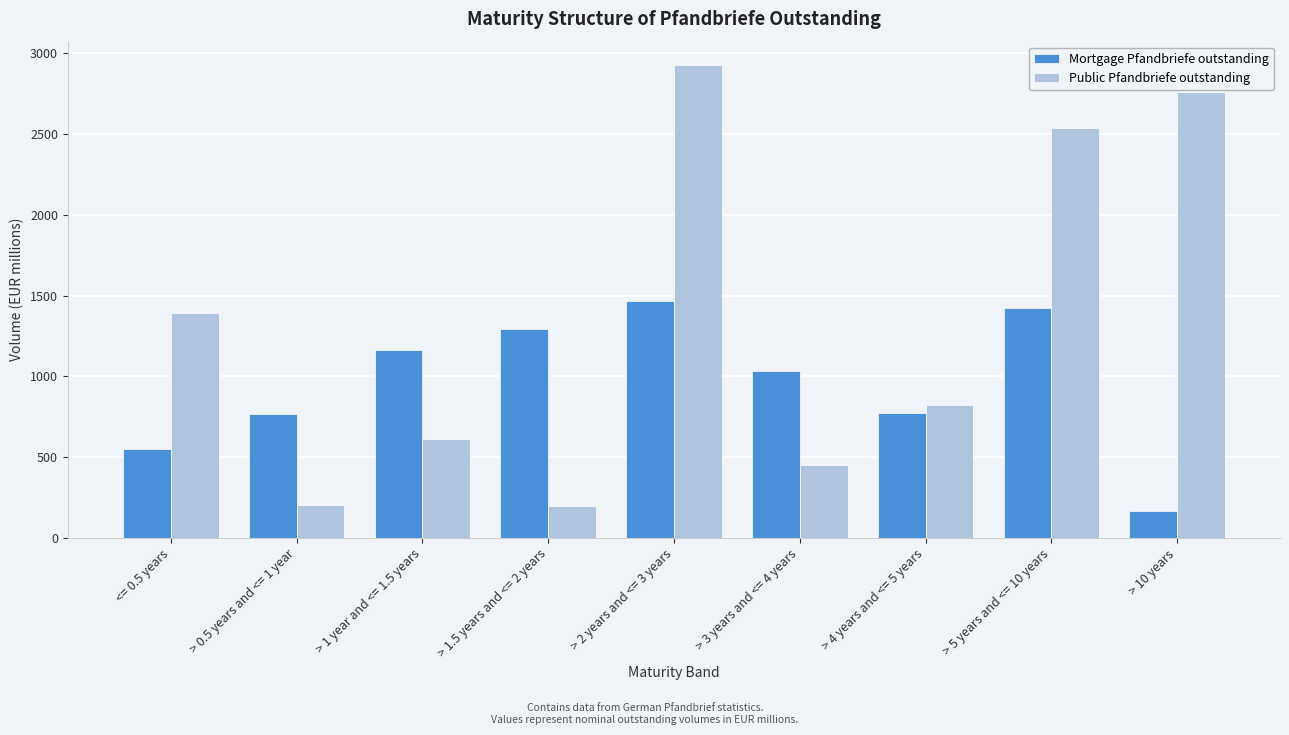

What is the total value across all series at > 1 year and <= 1.5 years?

1776.0